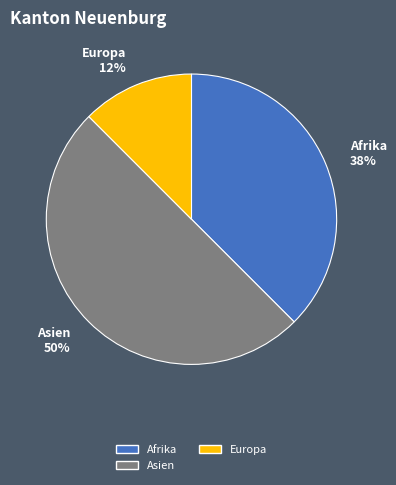

Which has a higher value, Afrika or Asien?

Asien